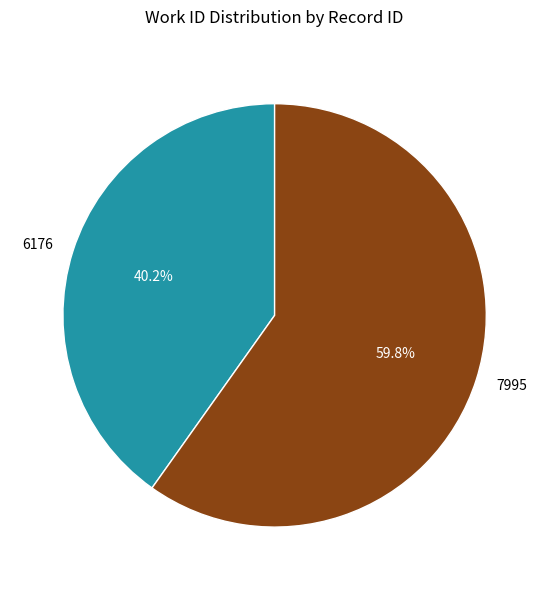

Is the sum of 6176 and 7995 greater than half?

Yes